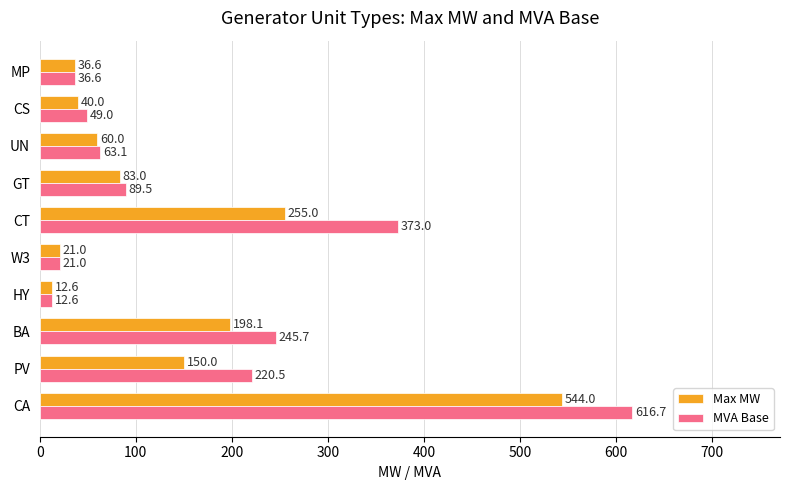

At which category does the chart reach its peak across all series?

CA